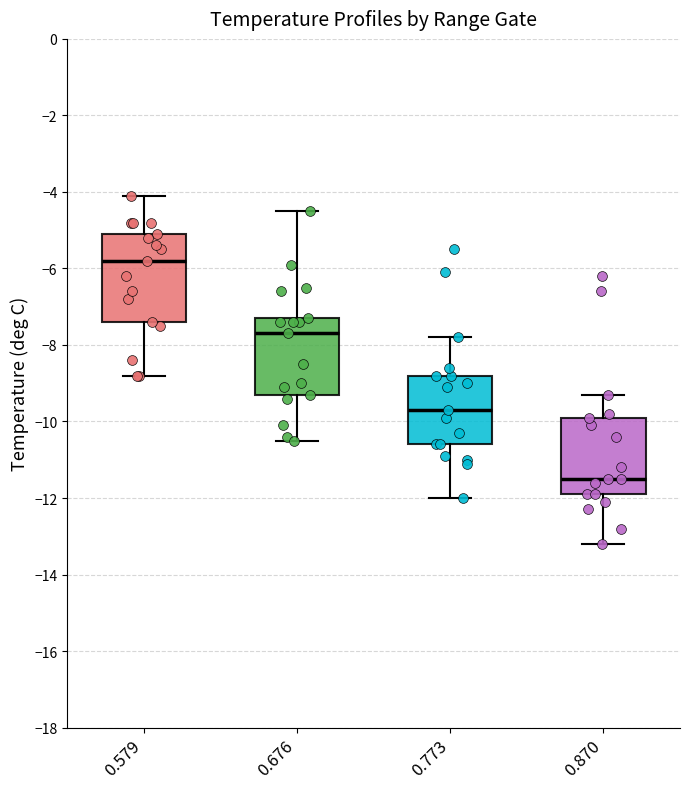

Where does the upper whisker of the box at x = 0.870 end on the y-axis? The values are not printed on the chart, so give them approximately, as read against the axis.

-9.2